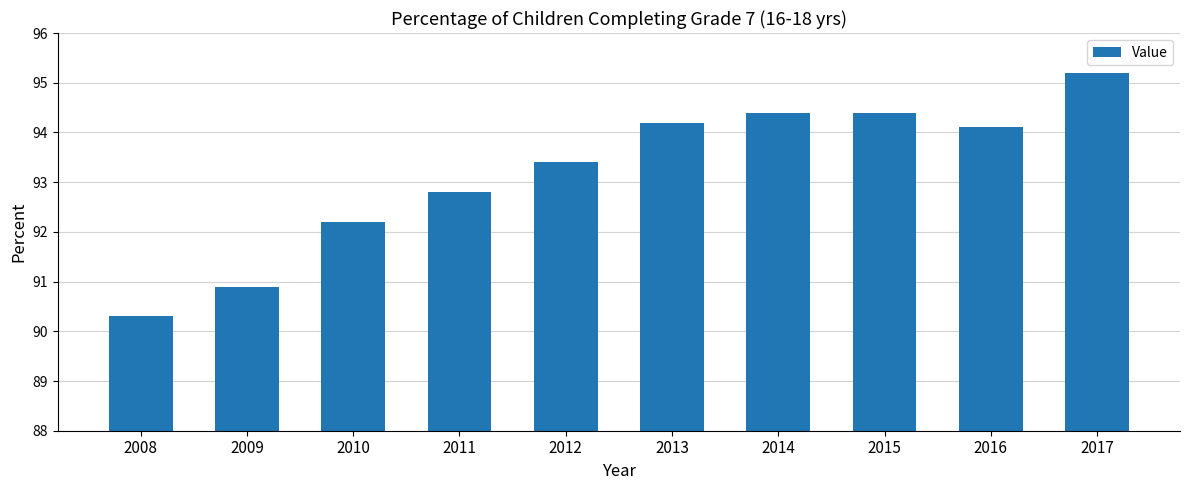

What is the difference between the maximum and second lowest values?

4.3